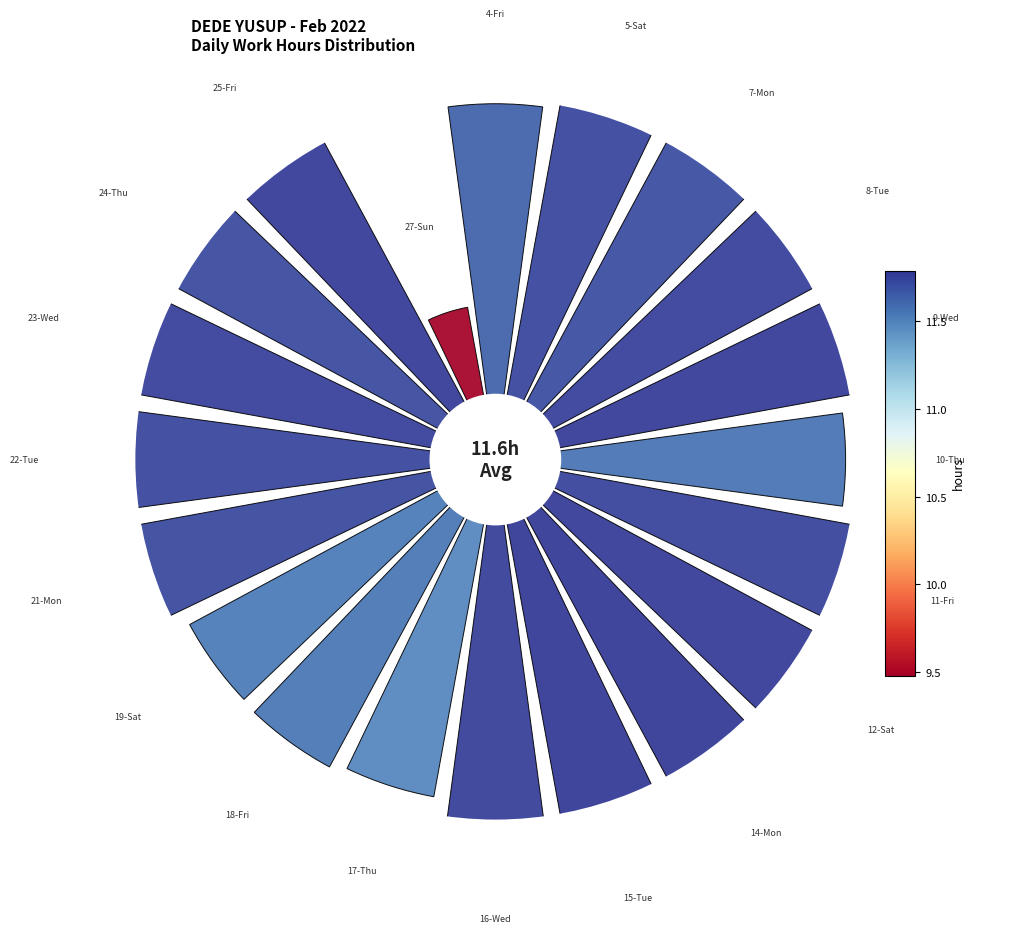

How much of the chart is everything except 0°?

94.9%